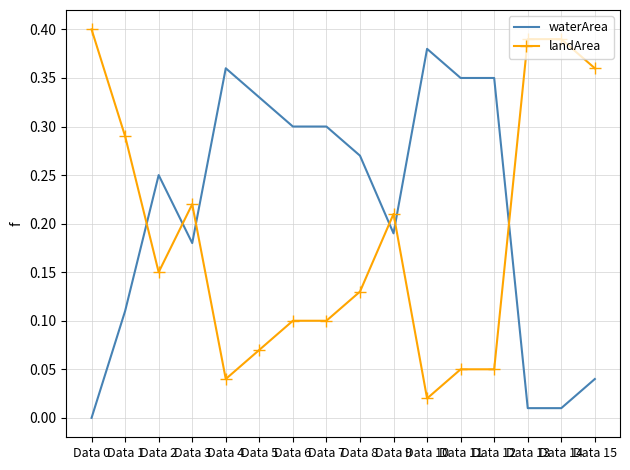

Where is the first local maximum for landArea?

Data 3